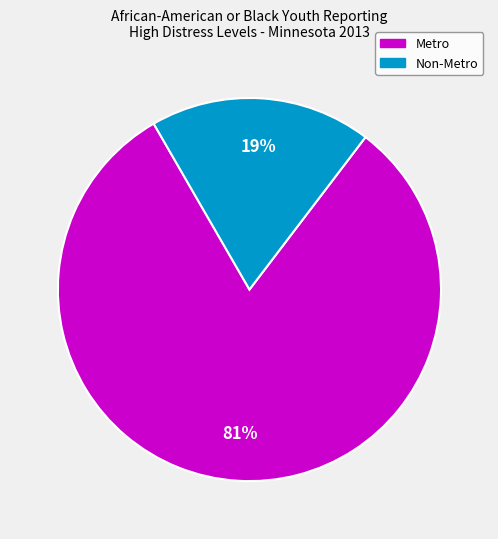

Which slice is the smallest?

Non-Metro